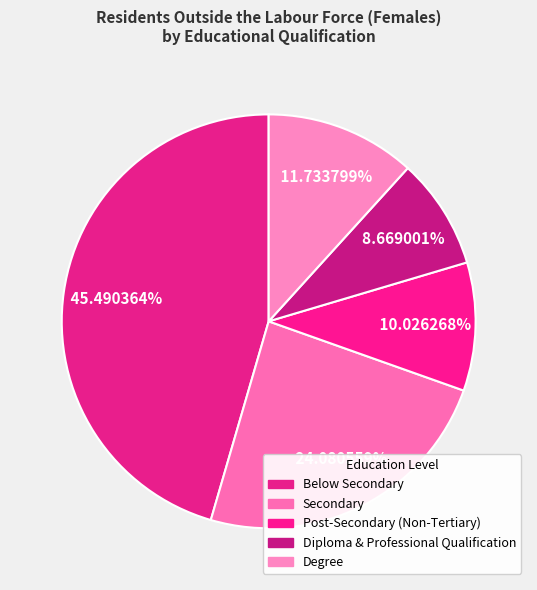

To the nearest percent, what portion does Below Secondary represent?

45%